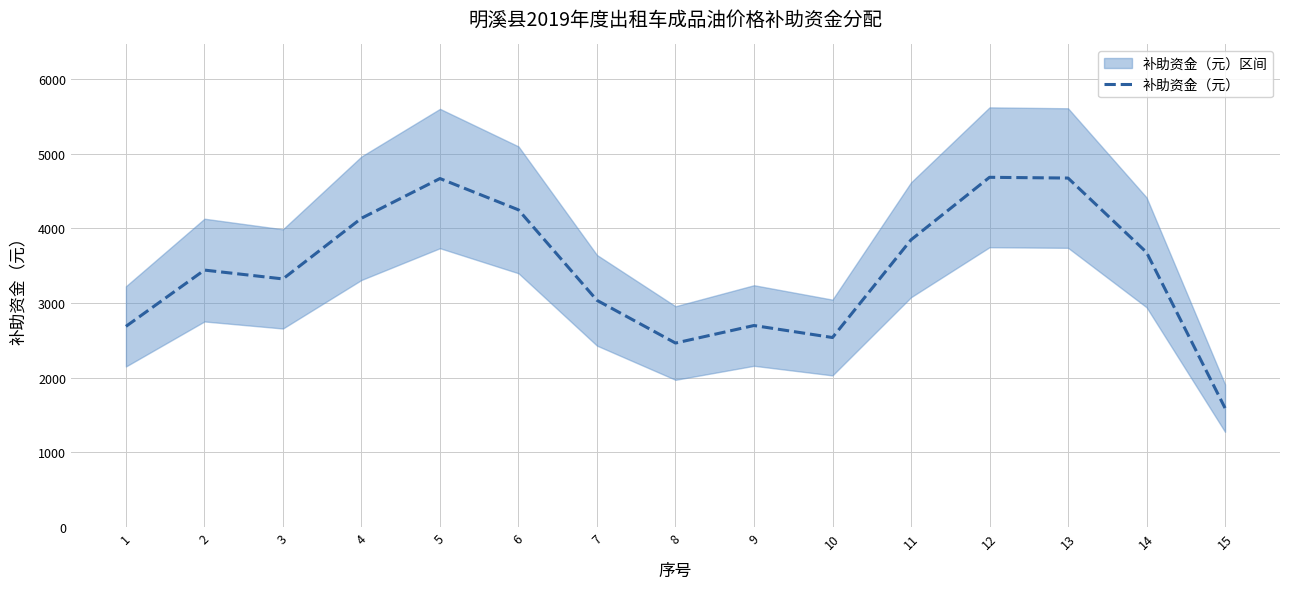

What is the value of the 15th point from the left?

1592.0